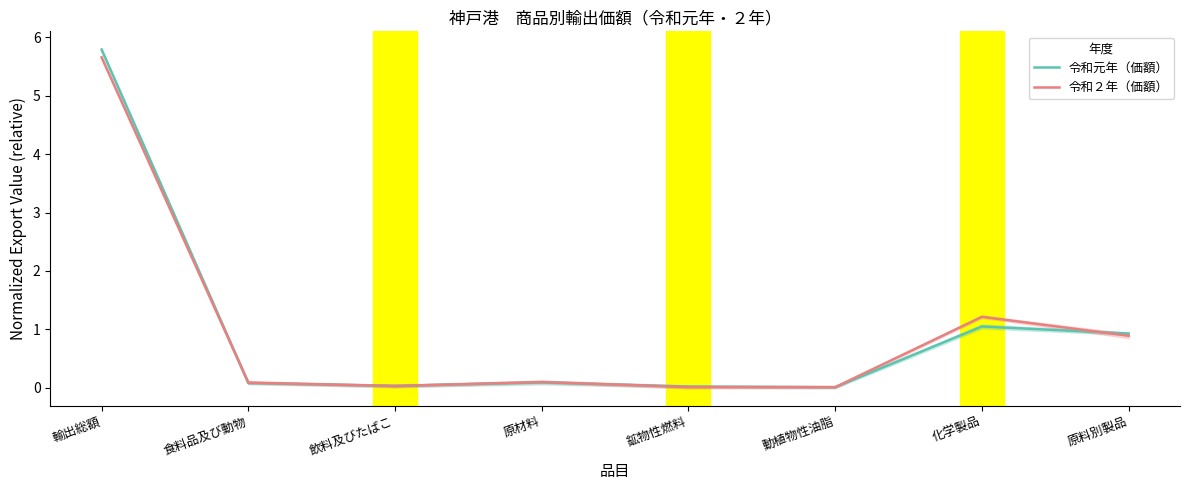

Reading right to left, list all the values displayed in this chart.

令和元年（価額）: 0.9	1.0	0.0	0.0	0.1	0.0	0.1	5.8
令和２年（価額）: 0.9	1.2	0.0	0.0	0.1	0.0	0.1	5.7